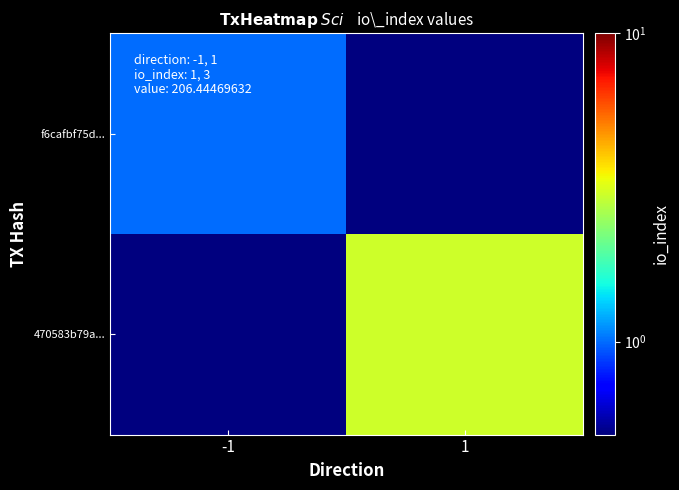

Which category has the lowest value across all series?

1